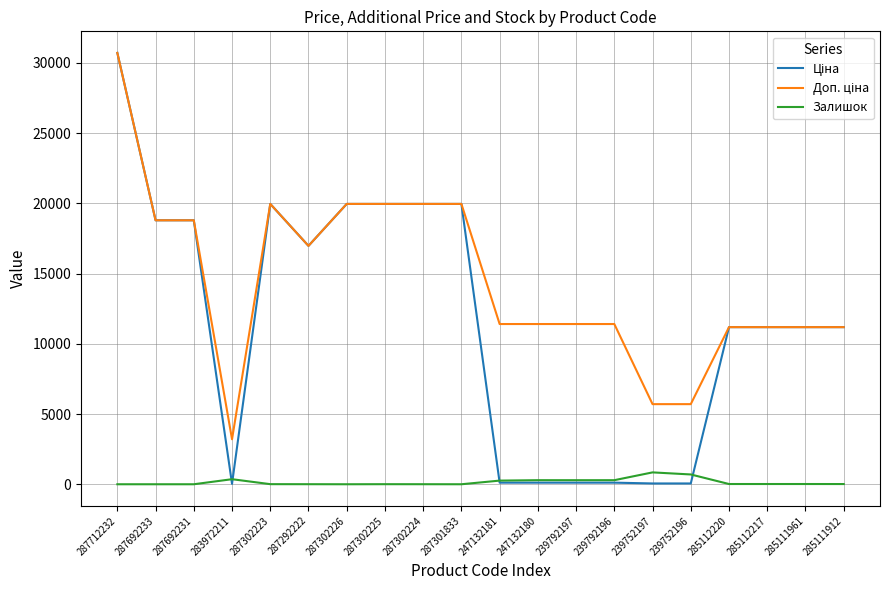

How many values in the Залишок series are below 17?

10